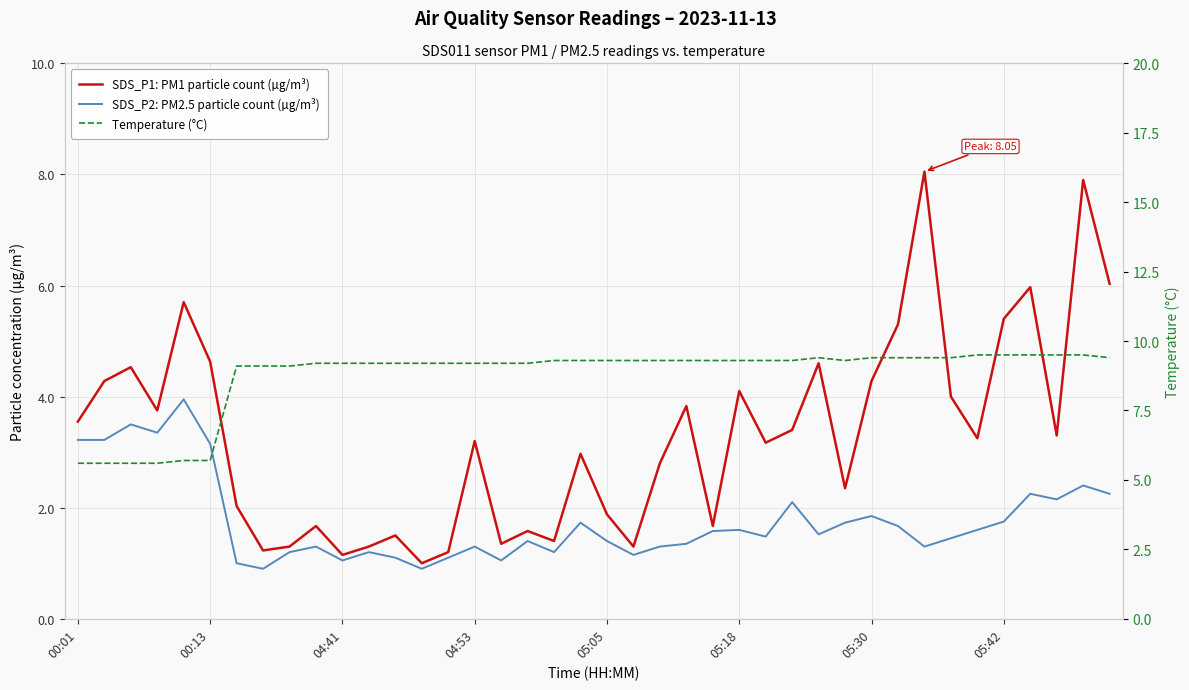

What is the greatest value displayed?

9.5